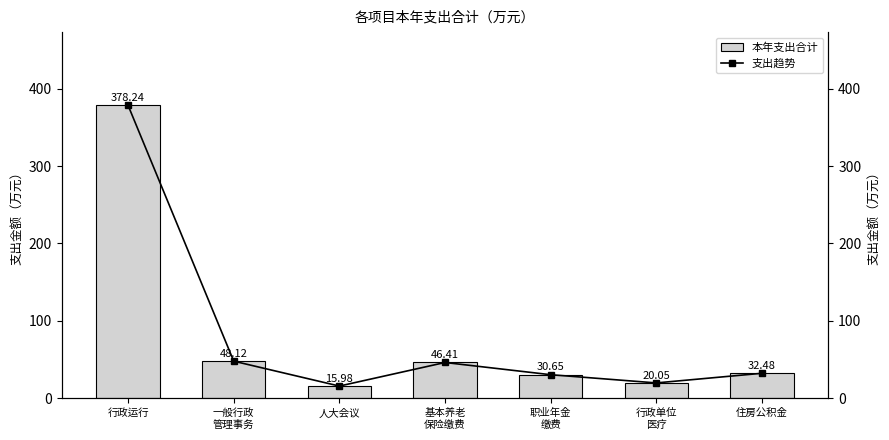

What position from the left is 基本养老
保险缴费?

4